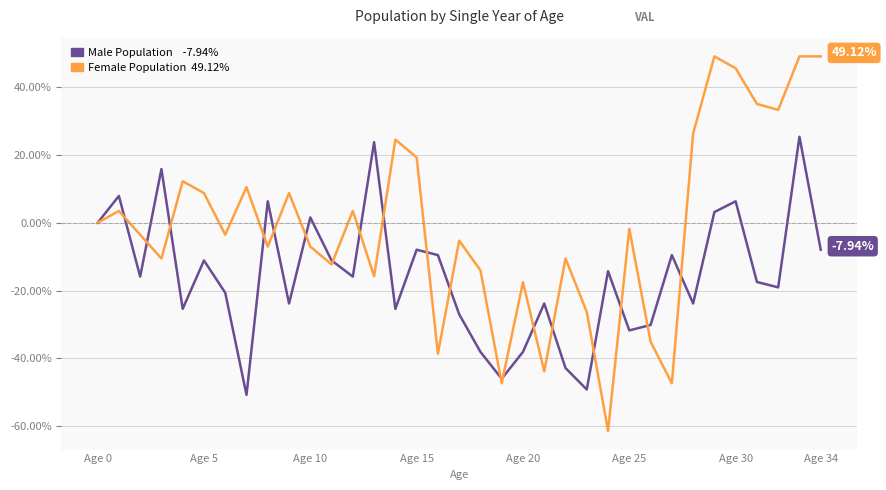

Is this an area chart (filled region under the line)?

No